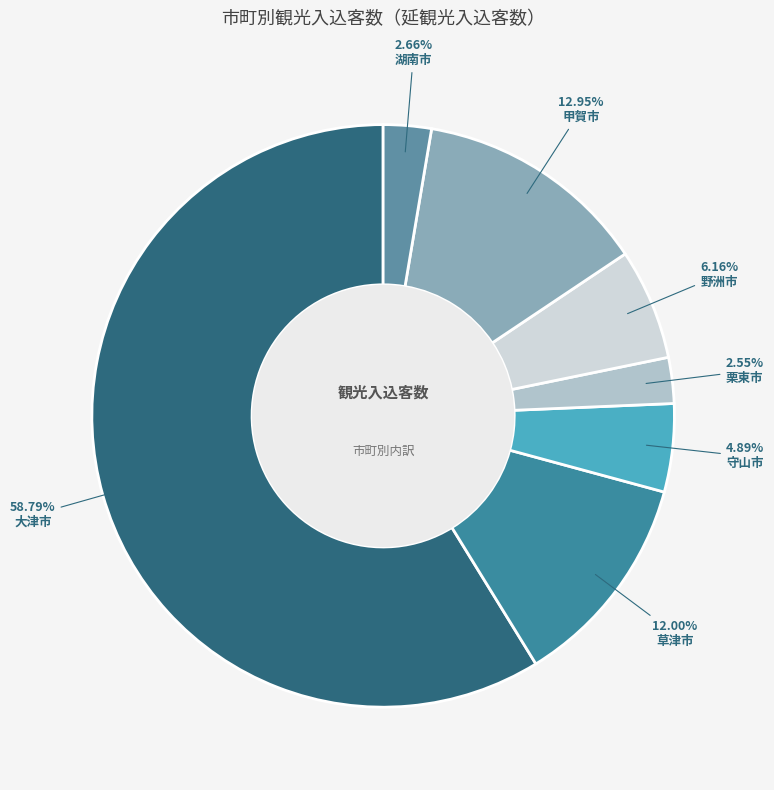

How many segments does this pie chart have?

7